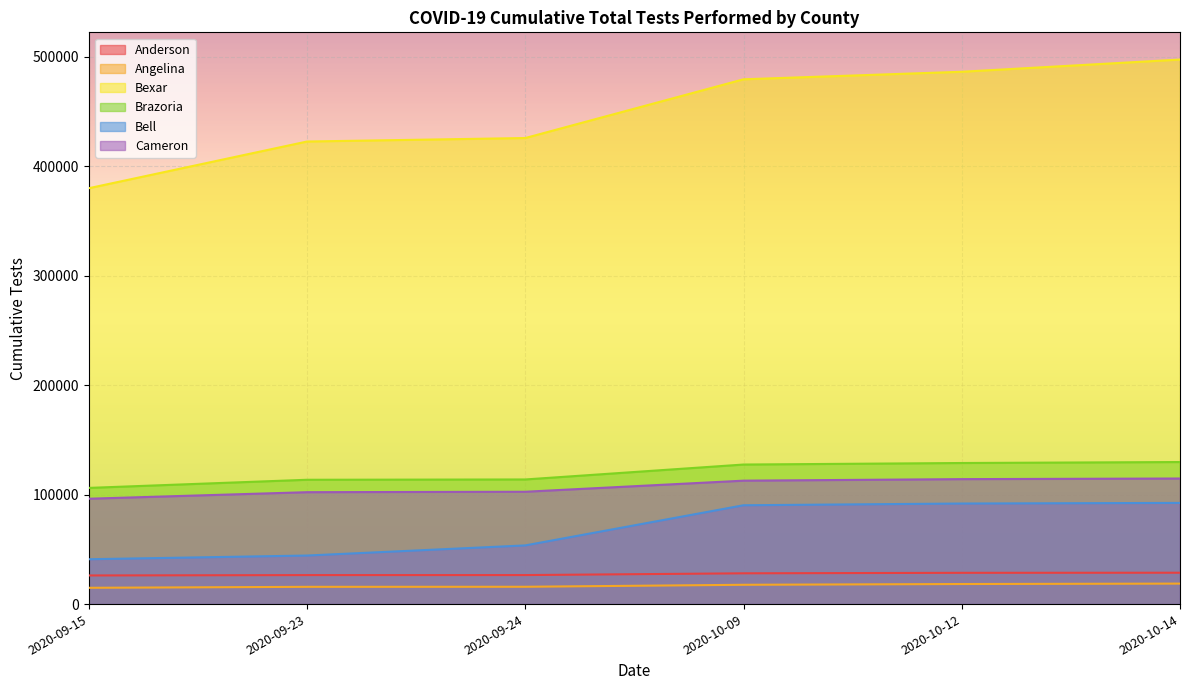

List the labels in order of Anderson value, smallest first.

2020-09-15, 2020-09-23, 2020-09-24, 2020-10-09, 2020-10-12, 2020-10-14